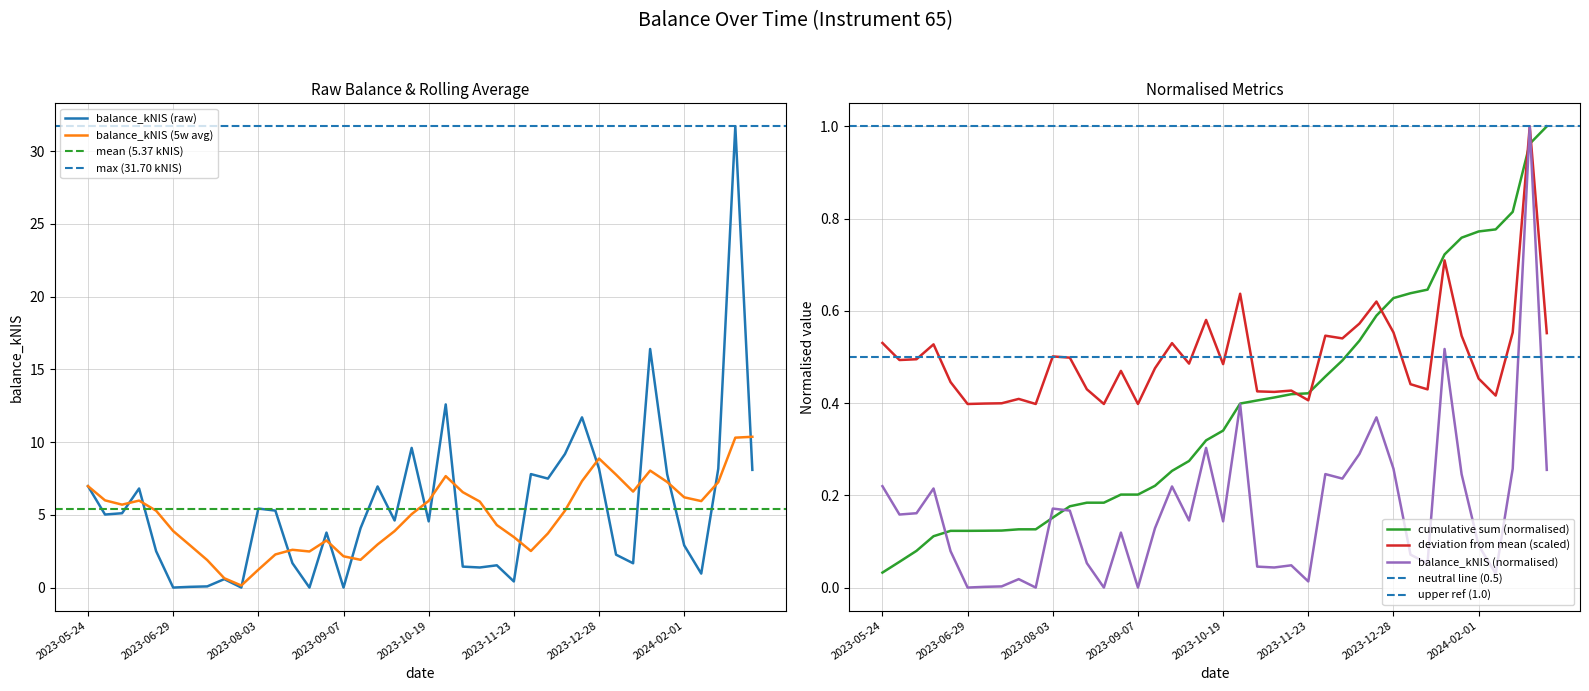

Read the value at 2023-09-28.

0.5